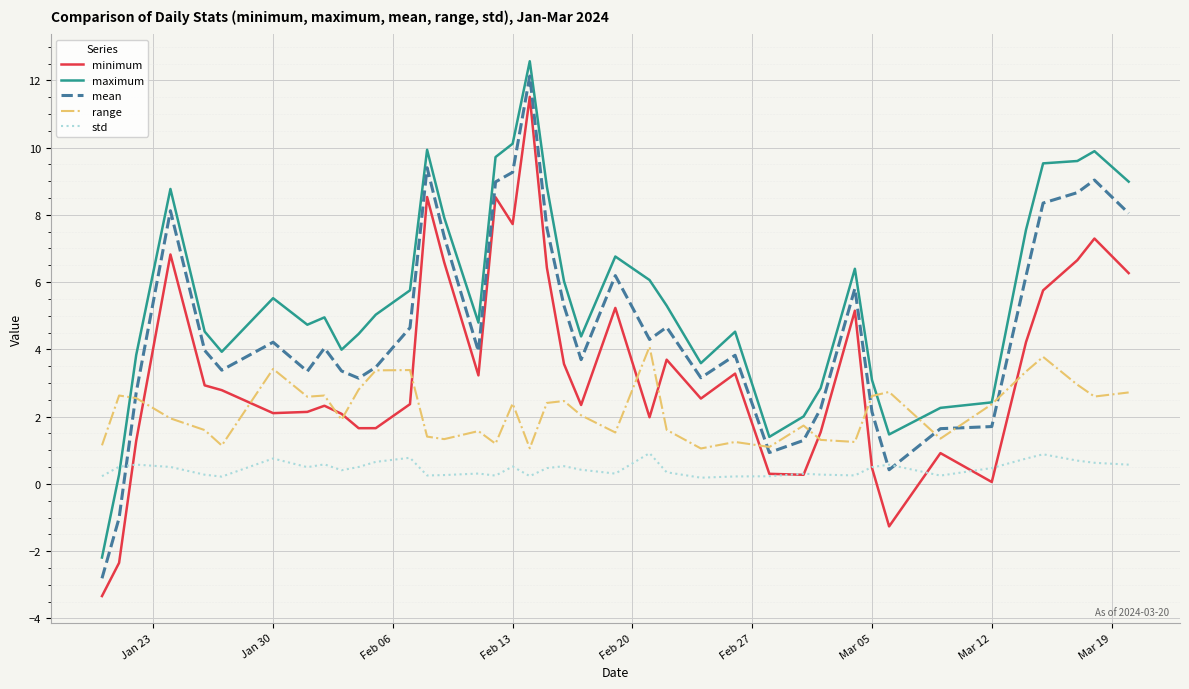

How many distinct data groups are displayed?

5